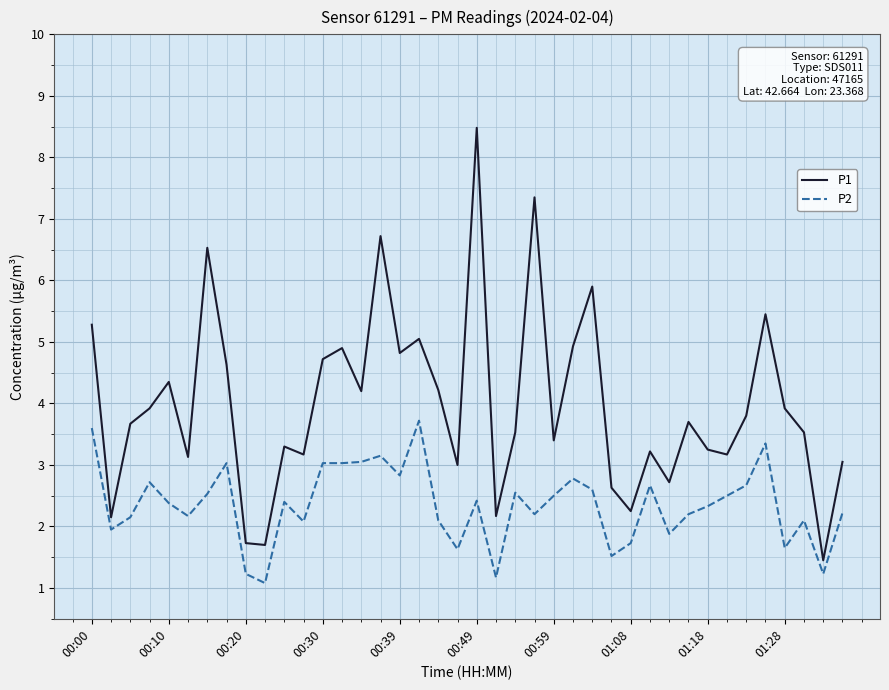

Which series has the widest spread of values?

P1